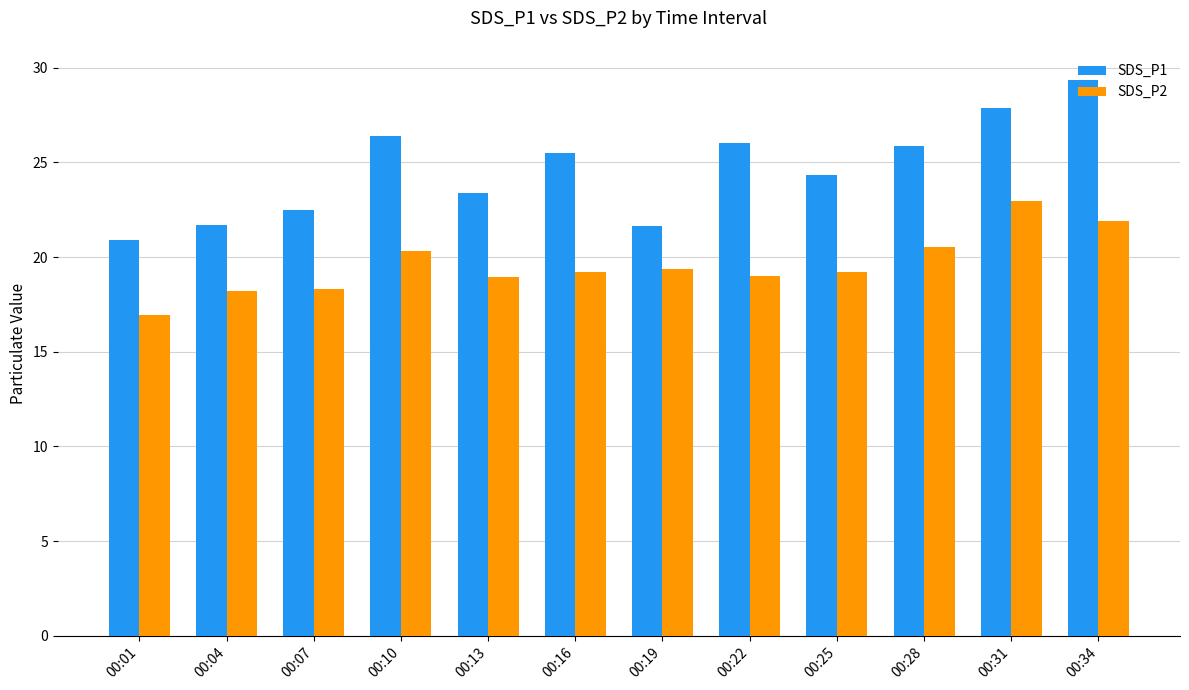

Which series has the widest spread of values?

SDS_P1